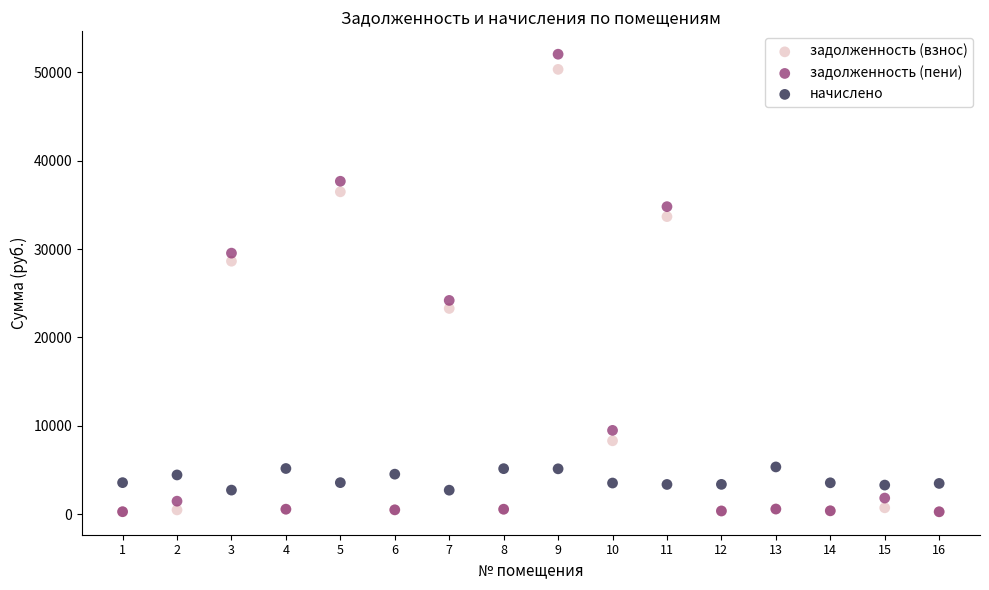

In the задолженность (взнос) series, what Y value is closest to 25298?

23279.6